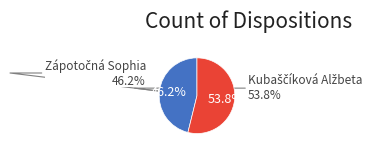

What is the largest slice in the pie chart?

Kubaščíková Alžbeta